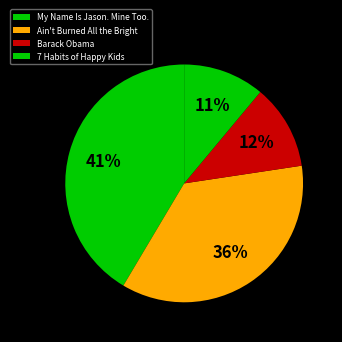

Count the number of slices in the pie.

4